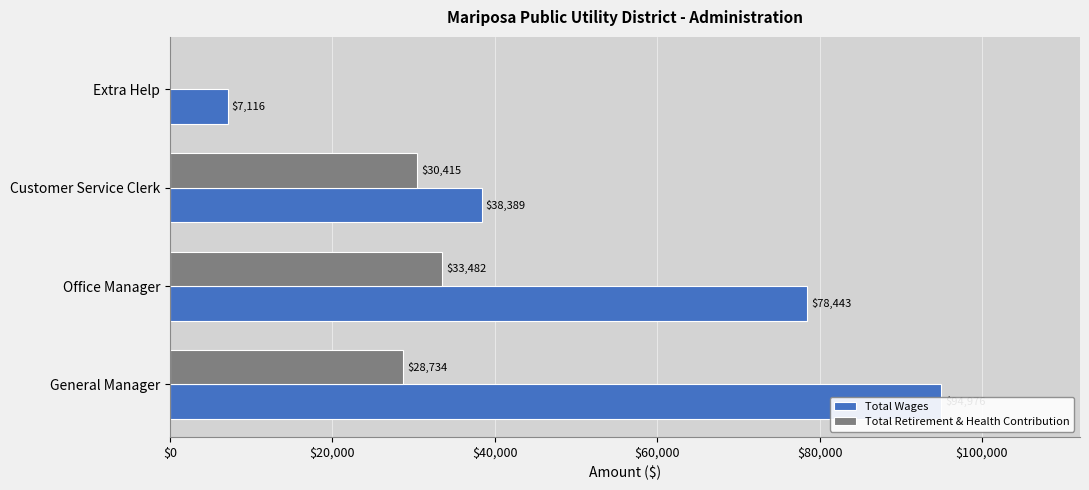

Does the chart contain stacked bars?

No